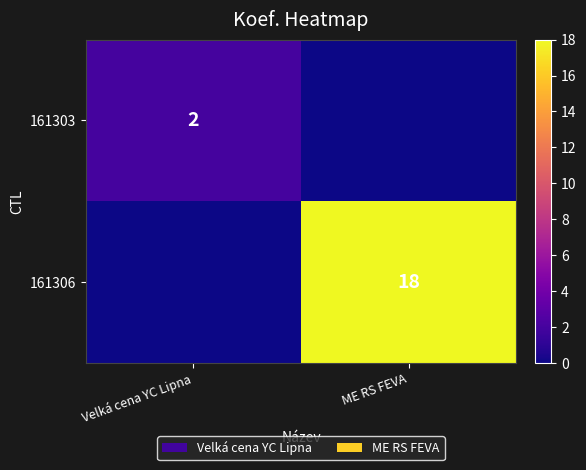

True or false: 161303 has a value of 3 at Velká cena YC Lipna.

False